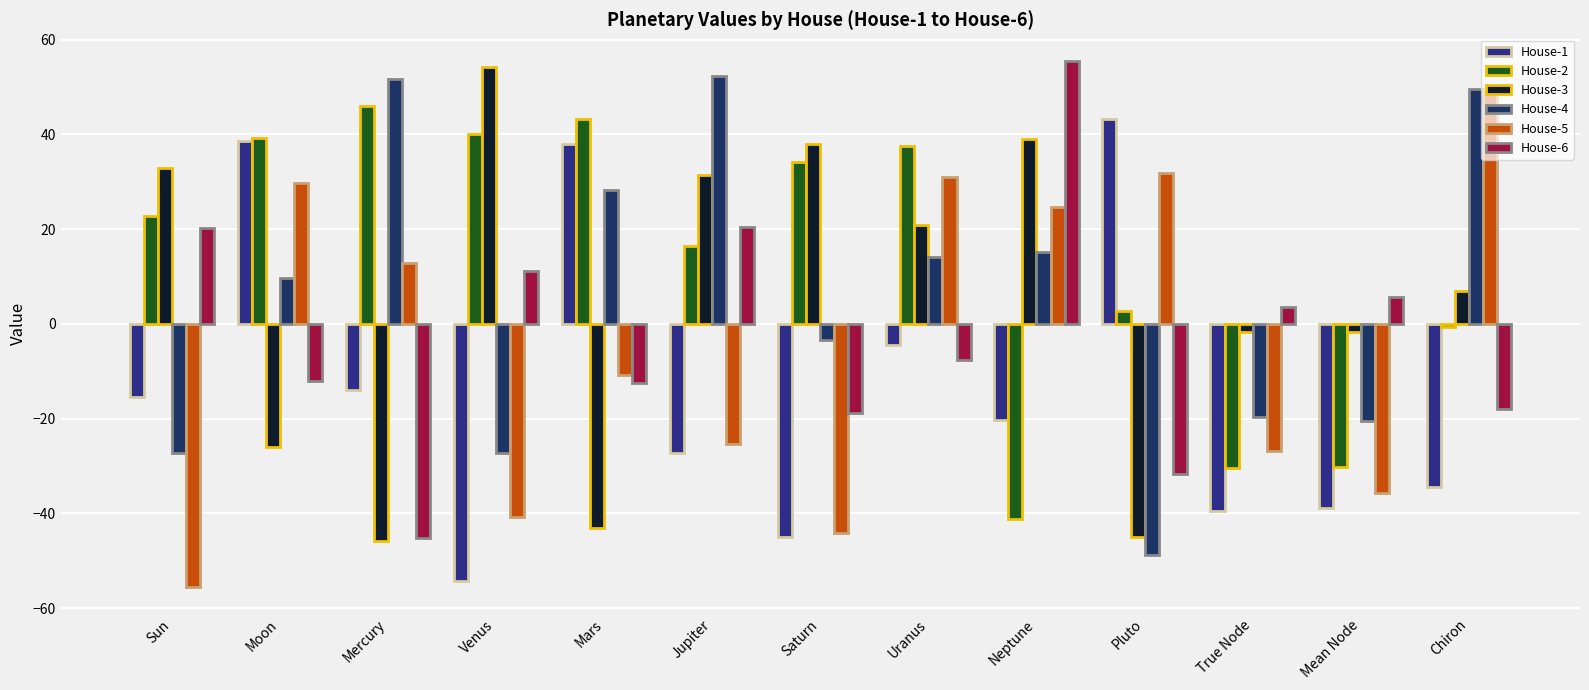

Rank the series by their maximum value, from highest to lowest.

House-6, House-3, House-4, House-5, House-2, House-1